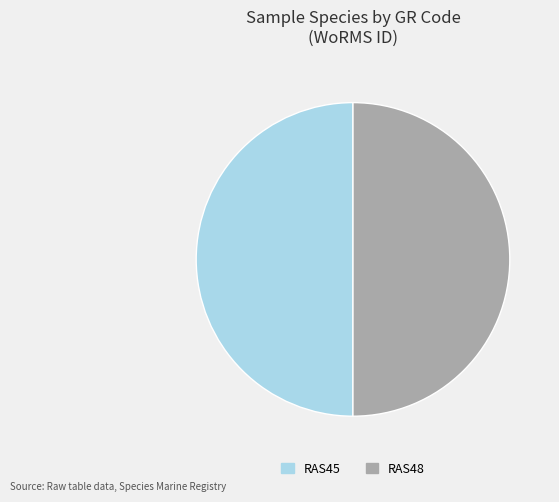

Approximately how many times larger is the value at RAS48 compared to RAS45?

1.0